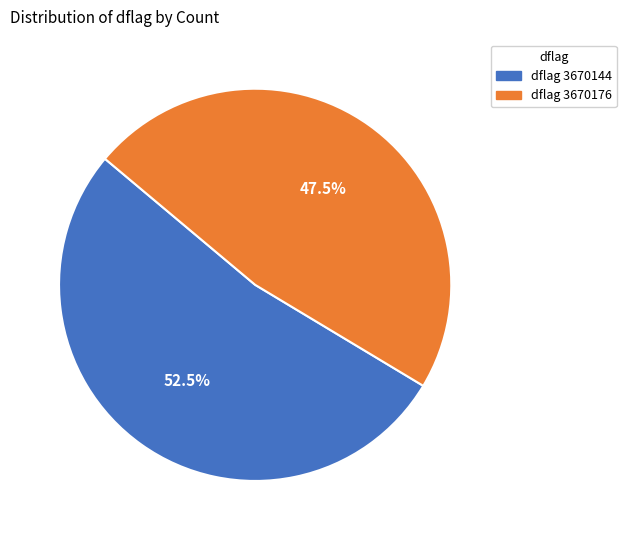

Is there a majority slice in this chart?

Yes